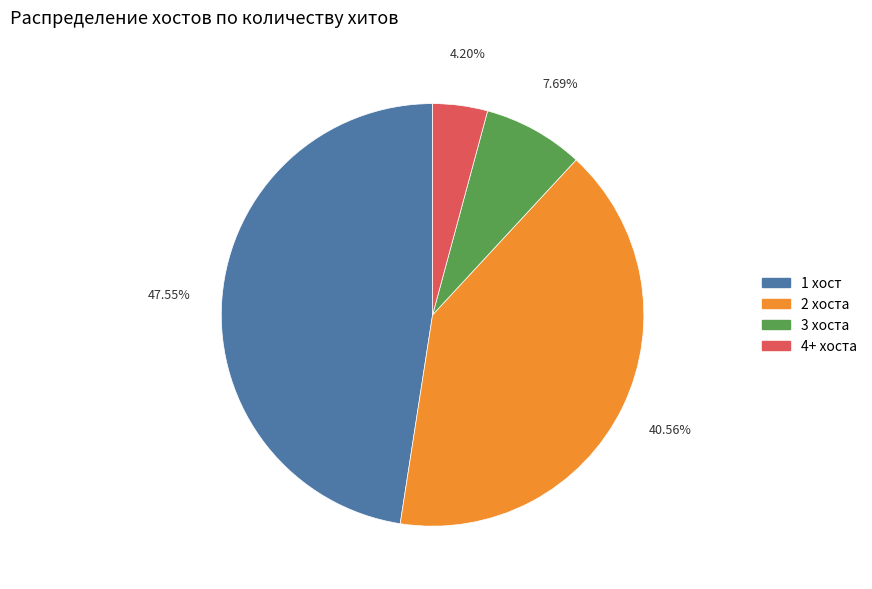

Count the number of slices in the pie.

4